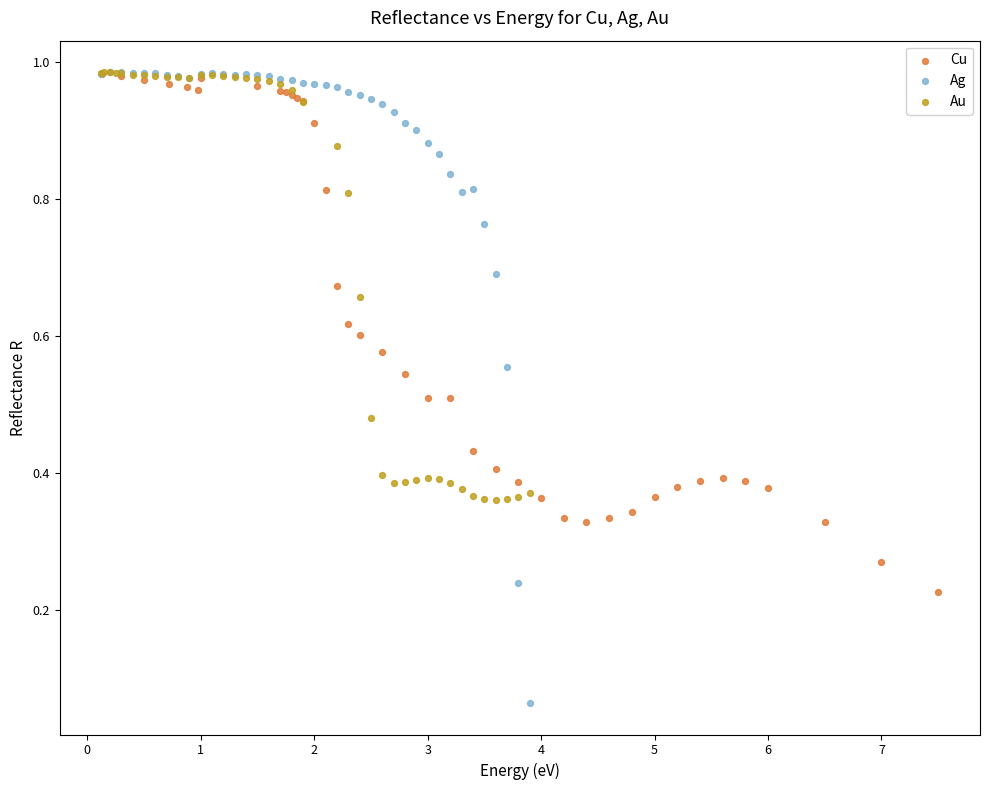

Which series has the largest Y range (max minus min)?

Ag